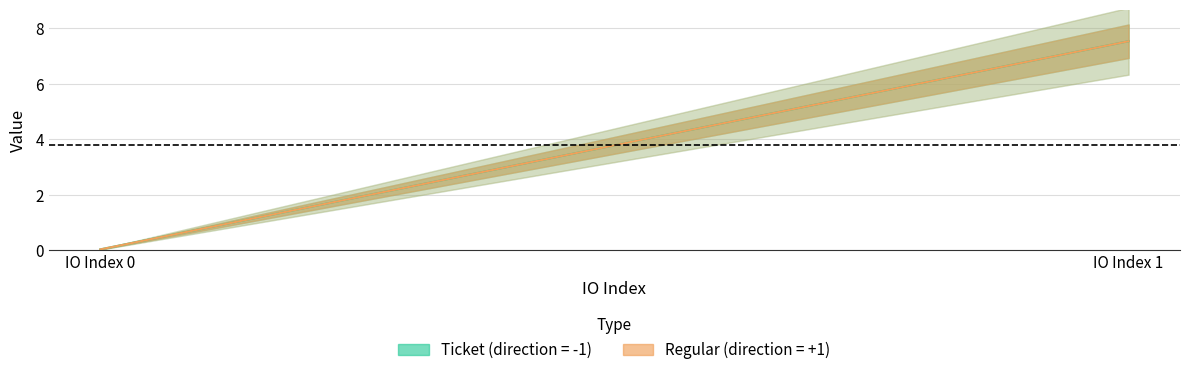

Between 0 and 1, which series saw the biggest shift?

Ticket